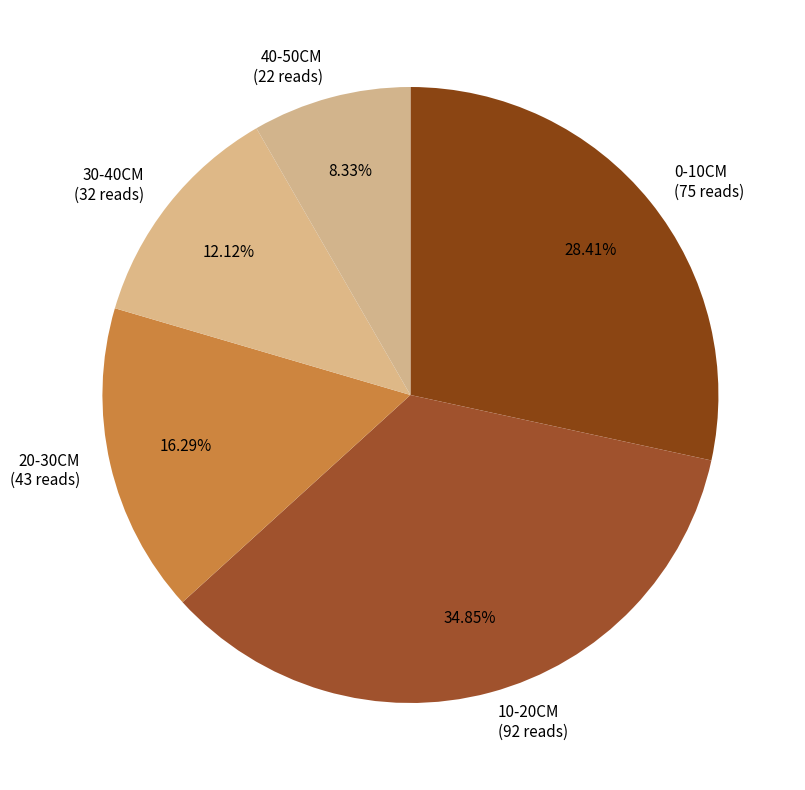

To the nearest percent, what is the average slice percentage?

20%